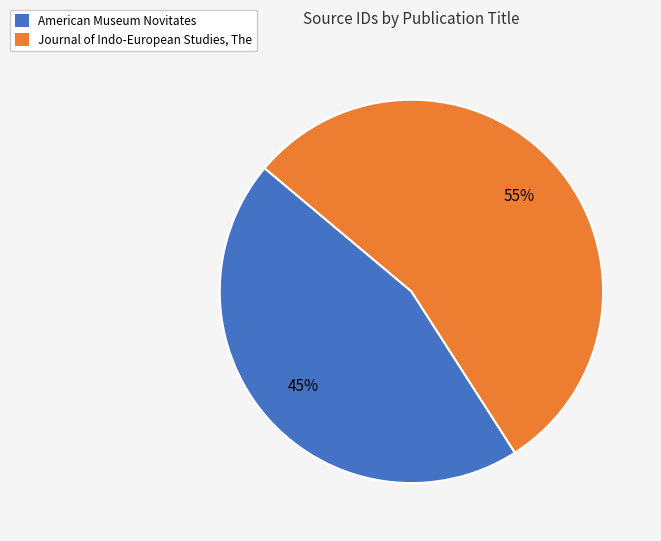

What is the smallest slice in the pie chart?

American Museum Novitates